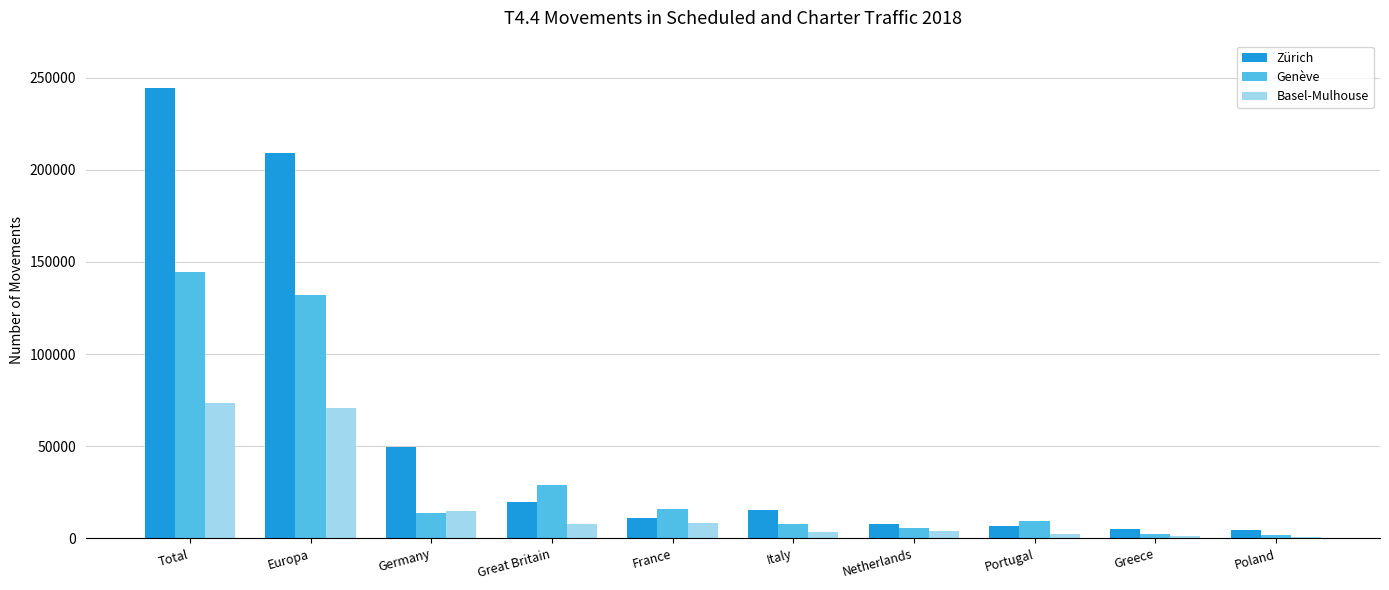

Which series changed the most between Germany and France?

Zürich